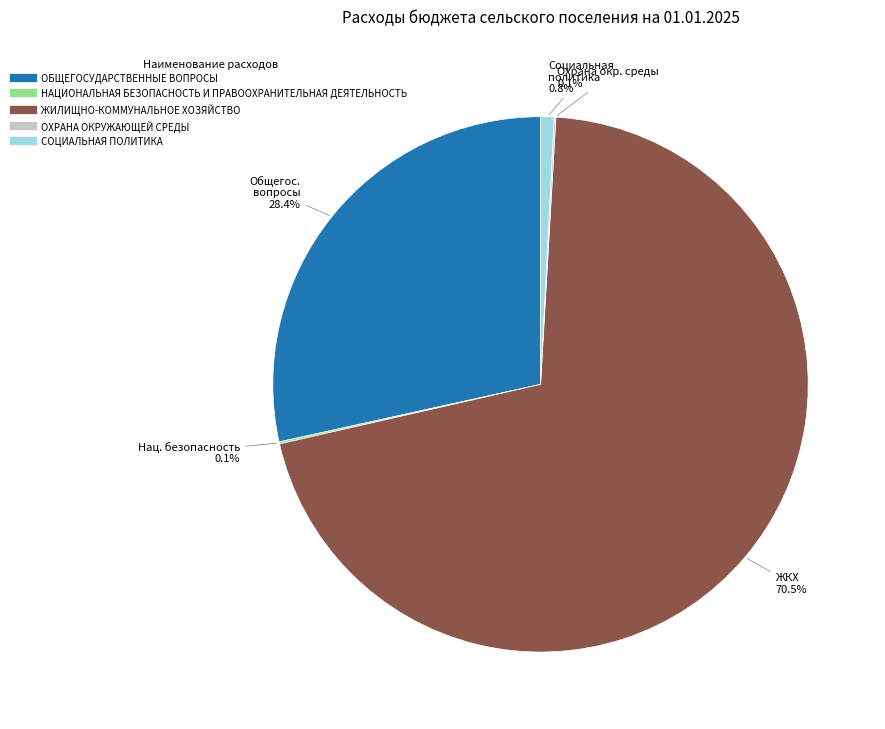

What is the largest slice in the pie chart?

ЖИЛИЩНО-КОММУНАЛЬНОЕ ХОЗЯЙСТВО